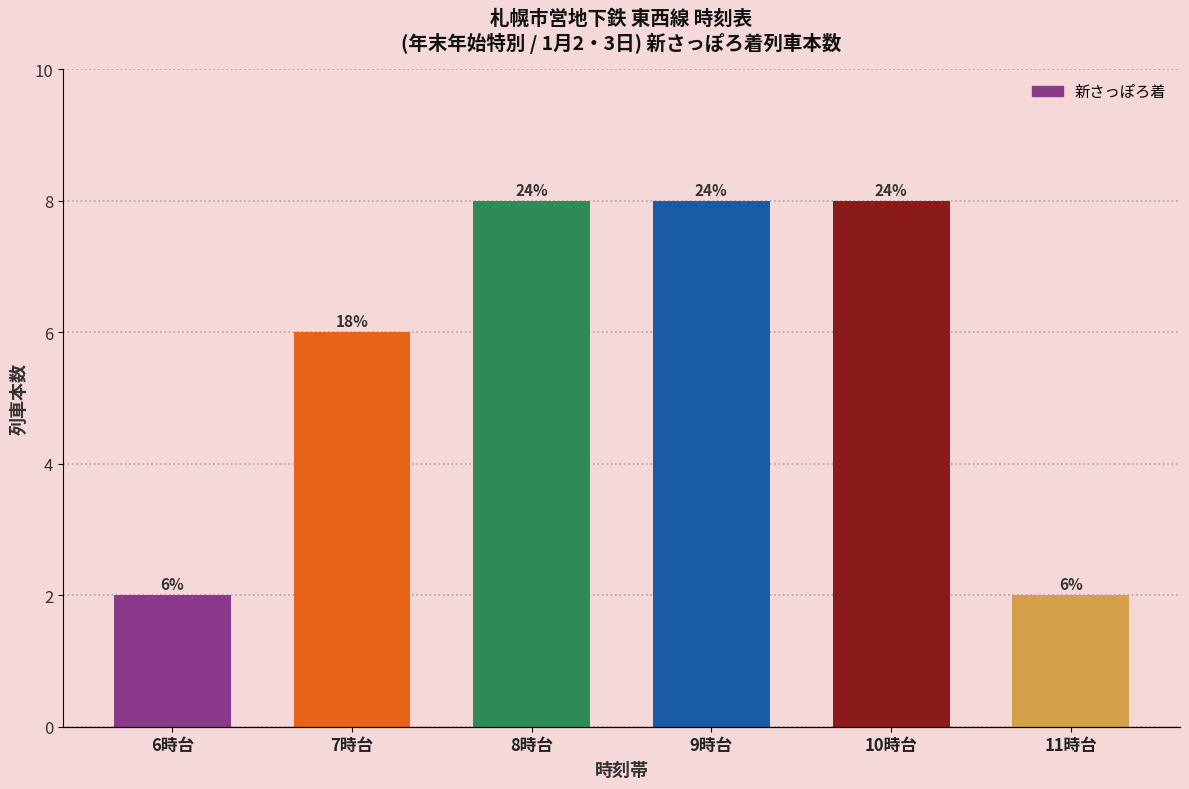

What is the label of the 5th bar from the right?

7時台